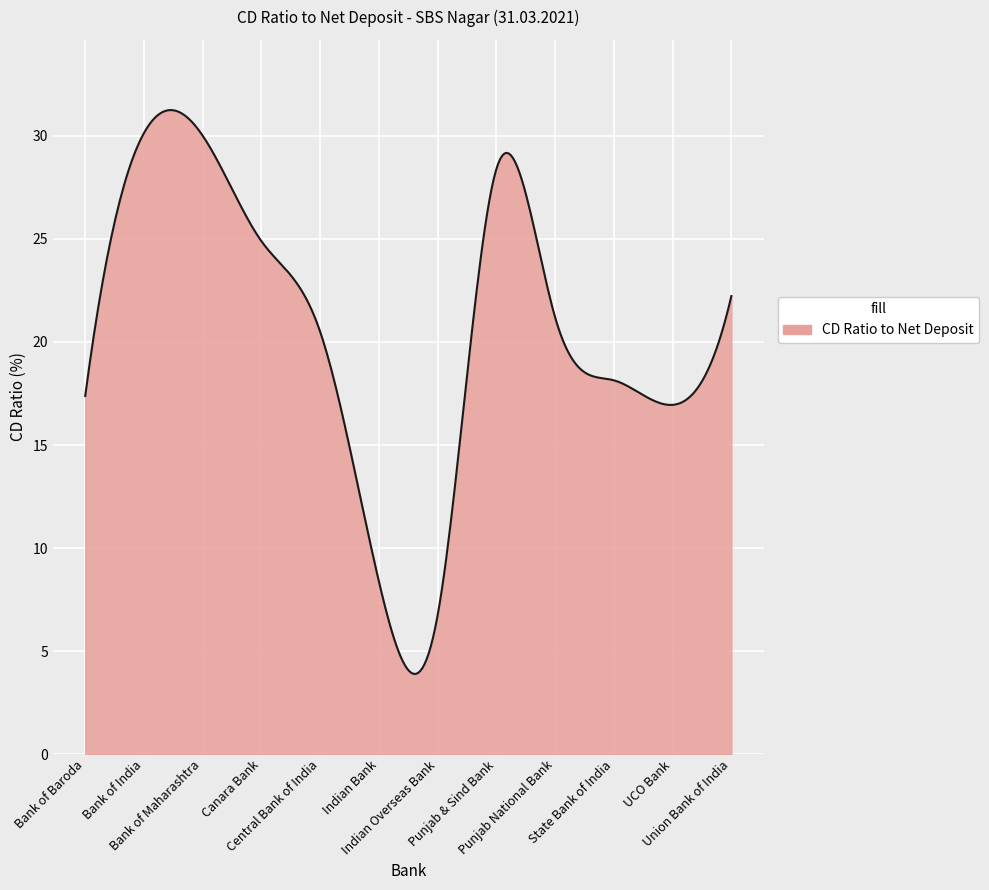

What is the greatest value displayed?

31.3